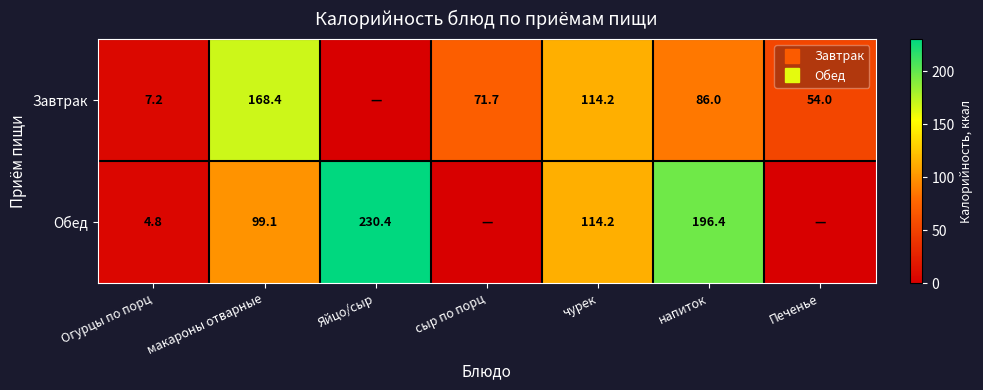

The Обед series shows 128.1 at сыр по порц. True or false?

False